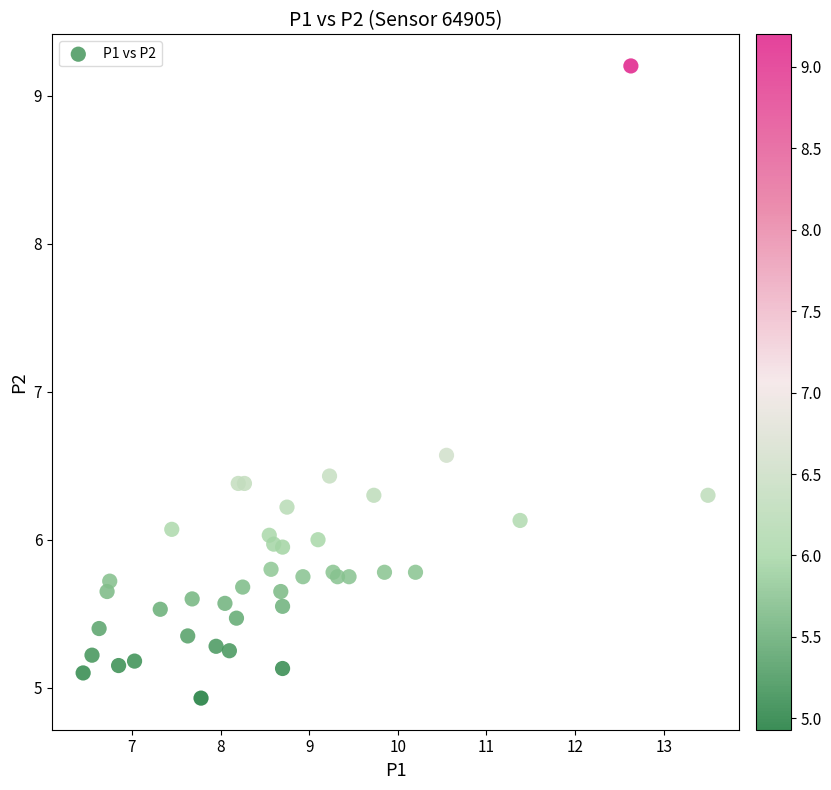

What Y value in the scatter plot is closest to 7?

6.6